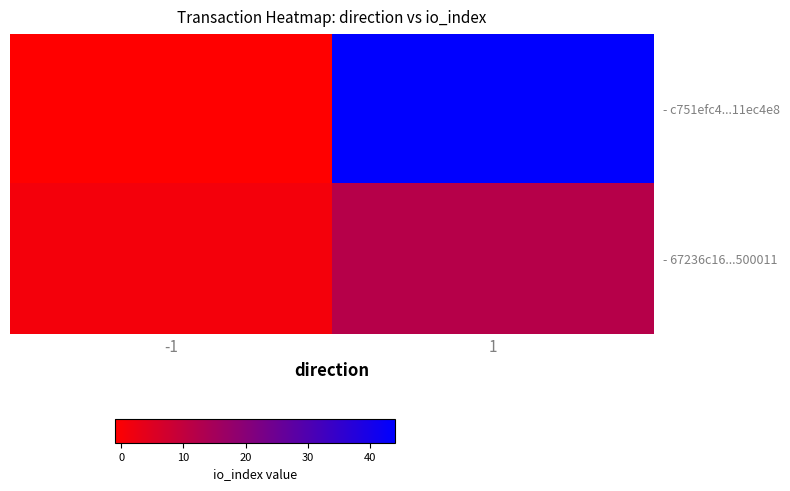

Between -1 and 1, which series saw the biggest shift?

- c751efc4...11ec4e8